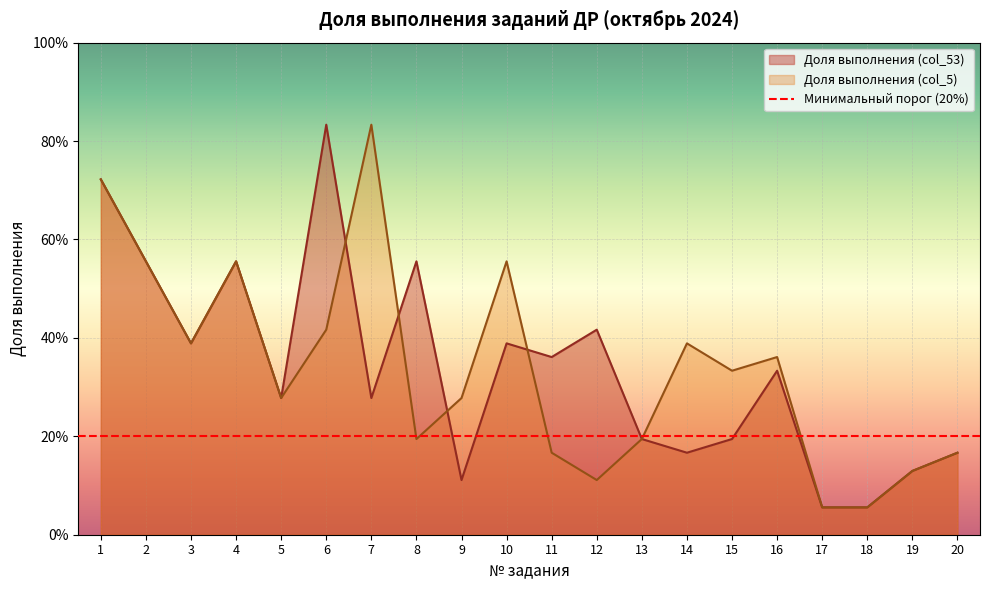

What is the difference between the maximum and minimum values in the Доля выполнения (col_5) series?

0.8